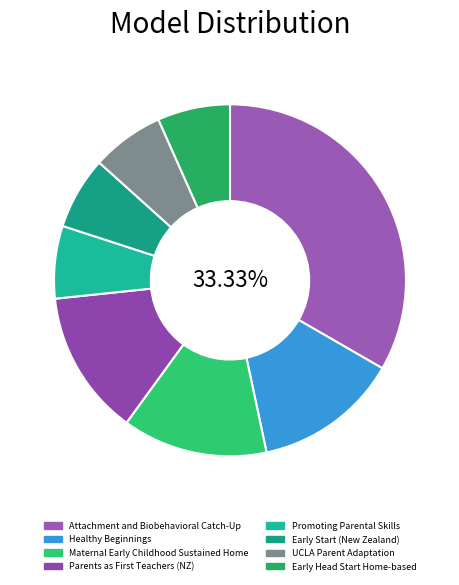

To the nearest percent, what percentage of the pie is Healthy Beginnings?

13%